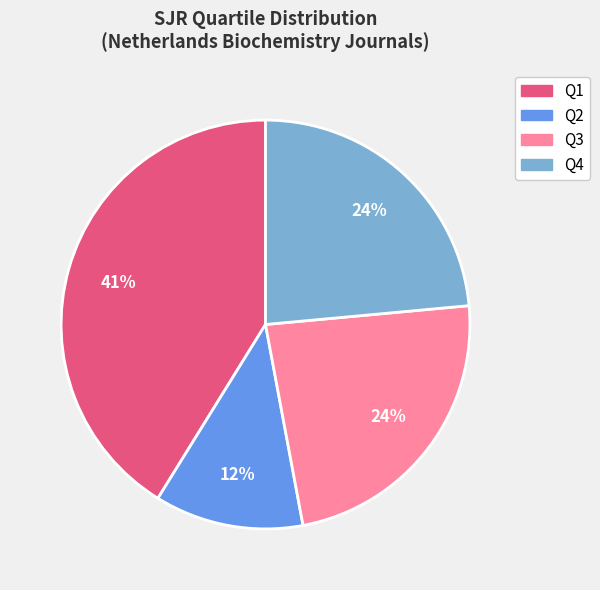

What is the ratio of the value at Q4 to the value at Q2?

2.0